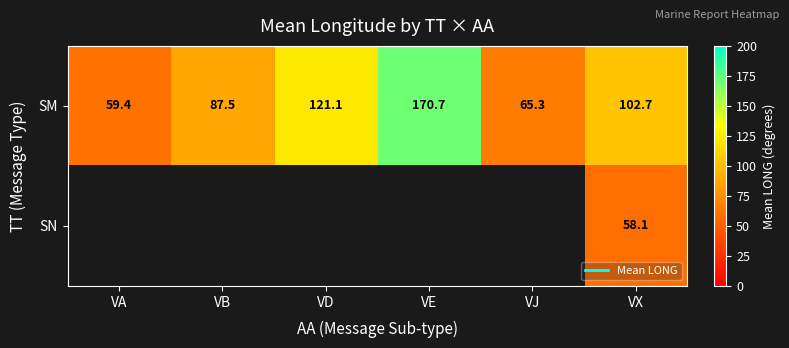

Which category has the lowest value in the SN series?

VA